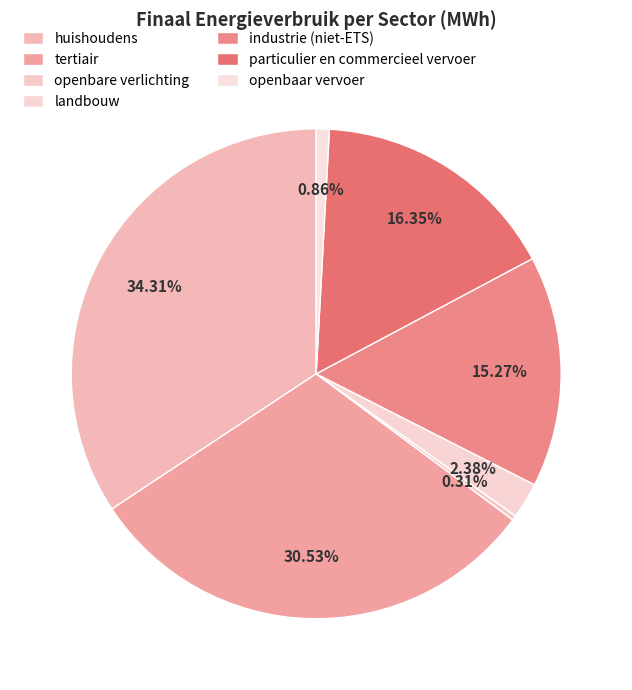

How many segments does this pie chart have?

7